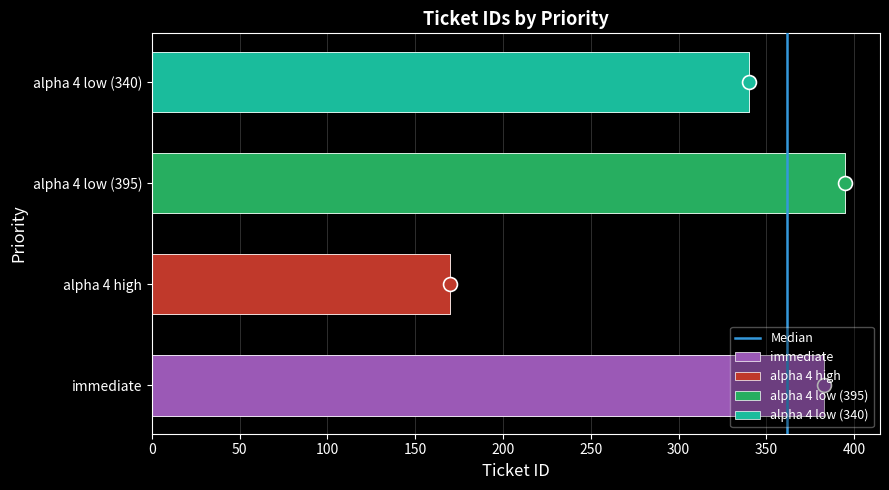

True or false: the data shows 1 at 50.

True